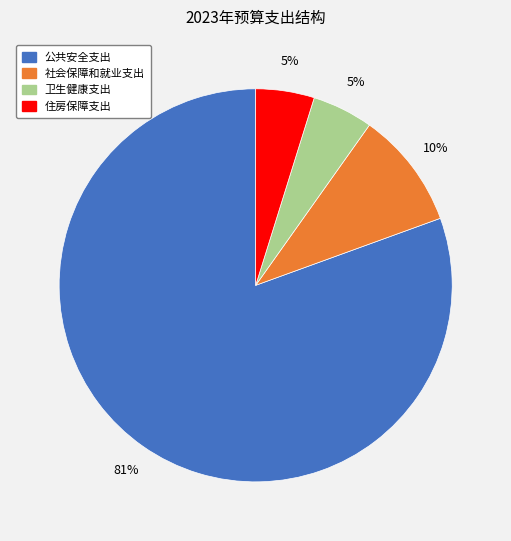

What percentage is the 卫生健康支出 slice, to the nearest percent?

5%